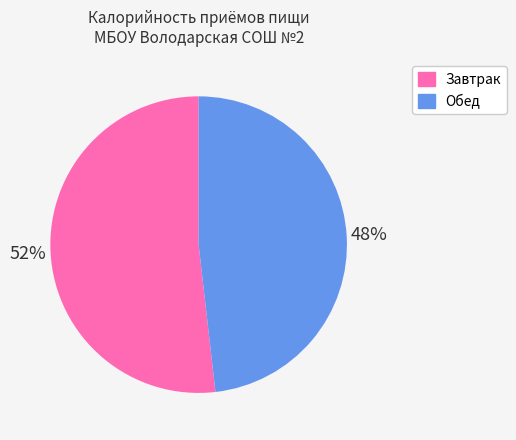

Rank the categories by value from lowest to highest.

Обед, Завтрак